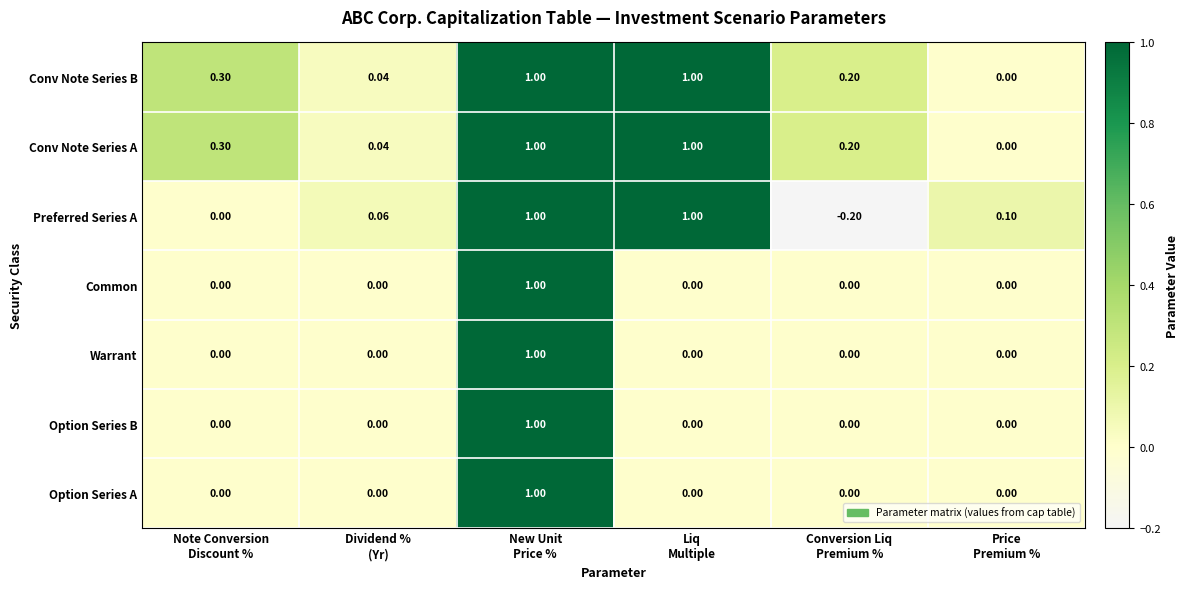

Count the number of data series in this chart.

7